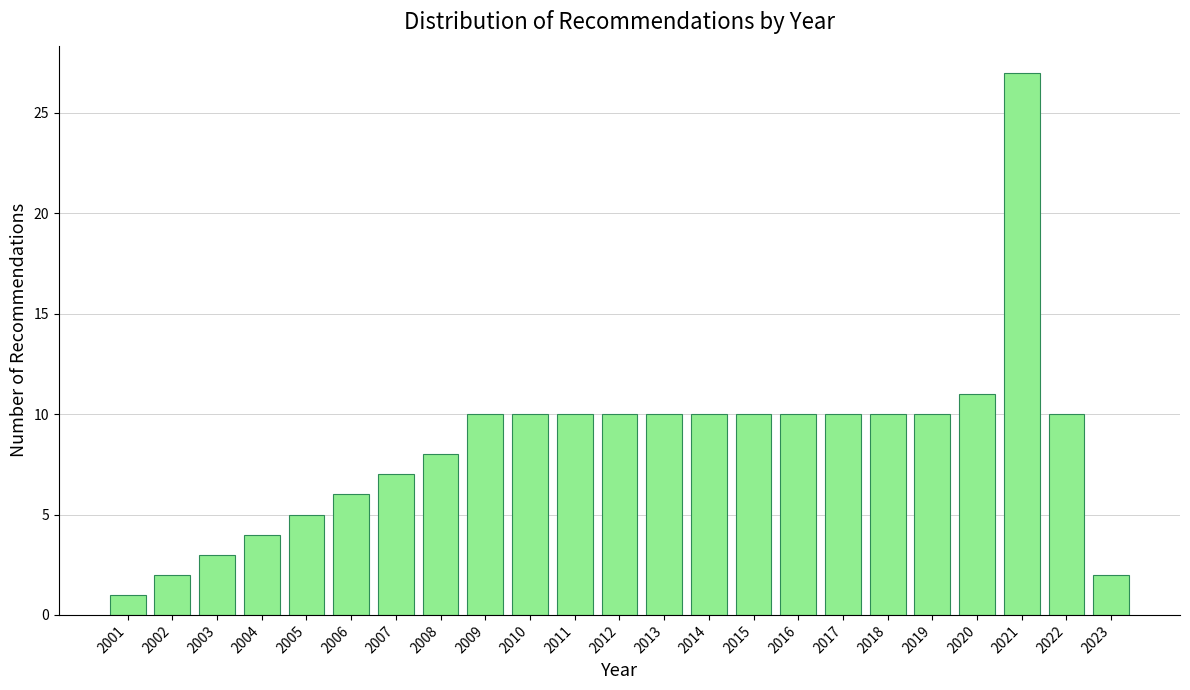

Reading left to right, transcribe this chart: for each bar, give the range it covers on the x-axis and its height. The values are not printed on the chart, so give them approximately, as read against the axis.

2000.5 to 2001.5: 1
2001.5 to 2002.5: 2
2002.5 to 2003.5: 3
2003.5 to 2004.5: 4
2004.5 to 2005.5: 5
2005.5 to 2006.5: 6
2006.5 to 2007.5: 7
2007.5 to 2008.5: 8
2008.5 to 2009.5: 10
2009.5 to 2010.5: 10
2010.5 to 2011.5: 10
2011.5 to 2012.5: 10
2012.5 to 2013.5: 10
2013.5 to 2014.5: 10
2014.5 to 2015.5: 10
2015.5 to 2016.5: 10
2016.5 to 2017.5: 10
2017.5 to 2018.5: 10
2018.5 to 2019.5: 10
2019.5 to 2020.5: 11
2020.5 to 2021.5: 27
2021.5 to 2022.5: 10
2022.5 to 2023.5: 2